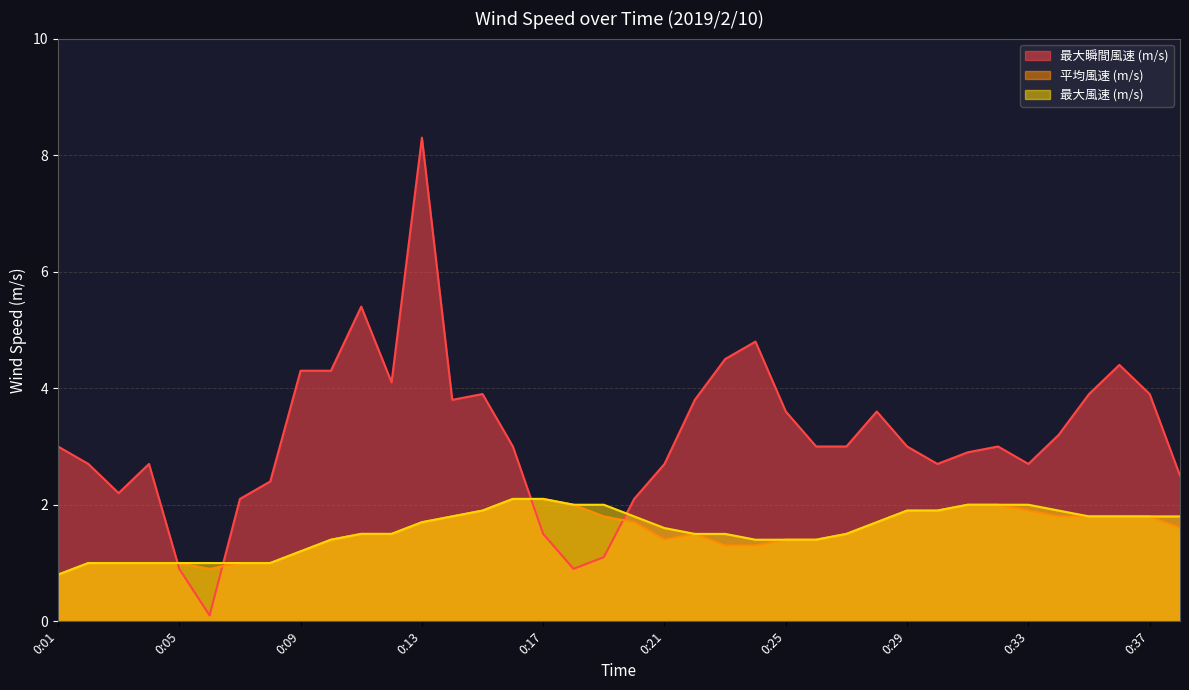

Where is the first local minimum for 最大瞬間風速 (m/s)?

0:03